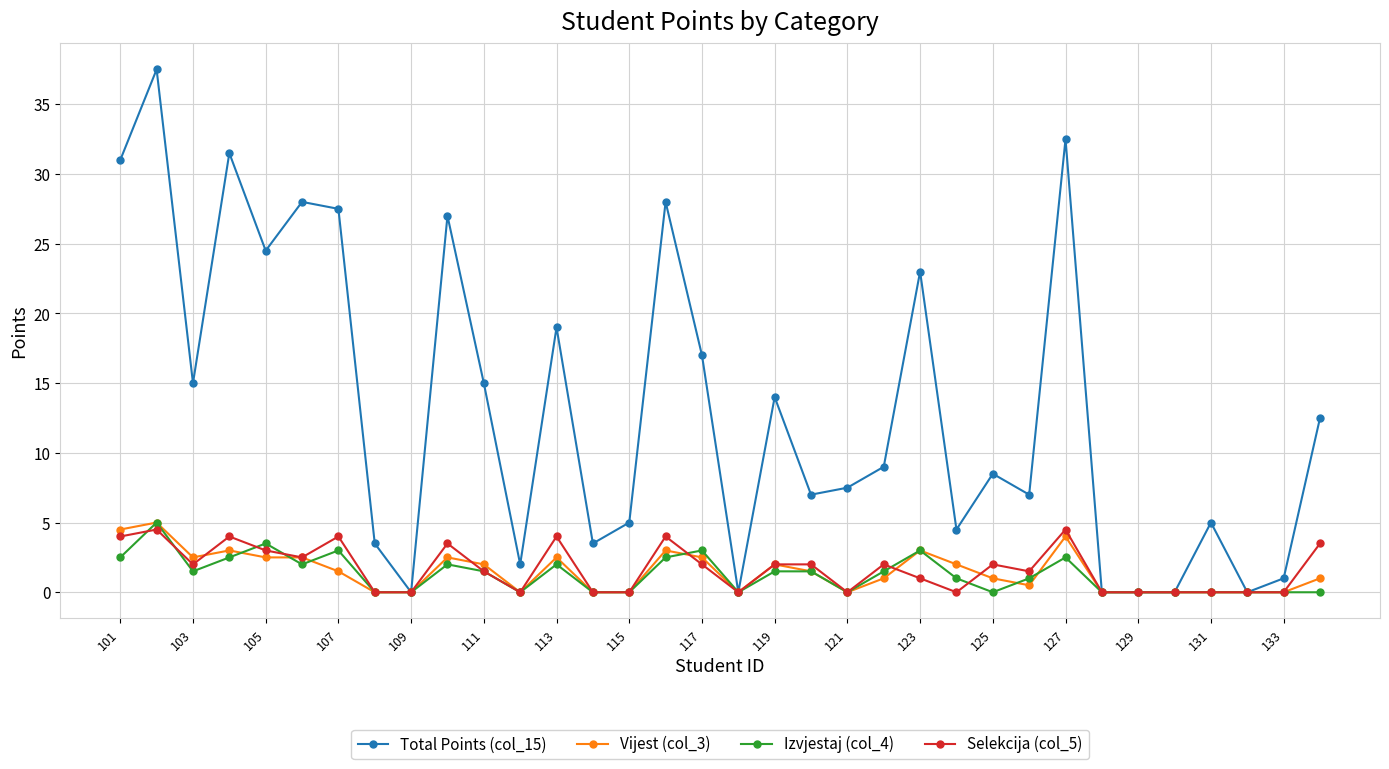

What is the value of the Total Points (col_15) point at the 33rd from the left?

1.0